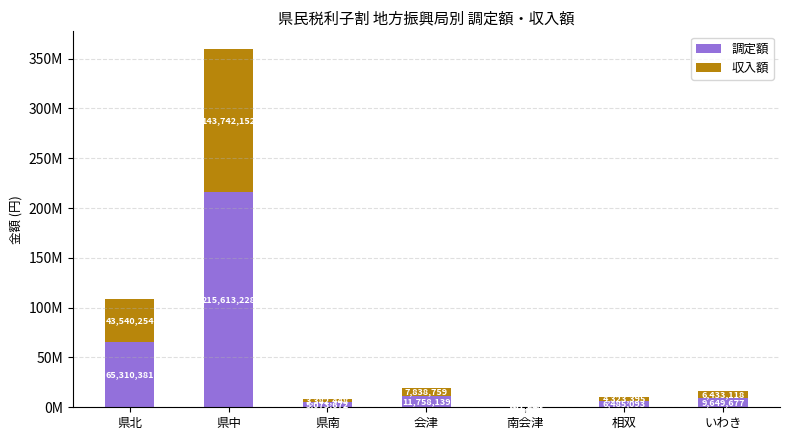

Which series changed the most between 会津 and 相双?

調定額